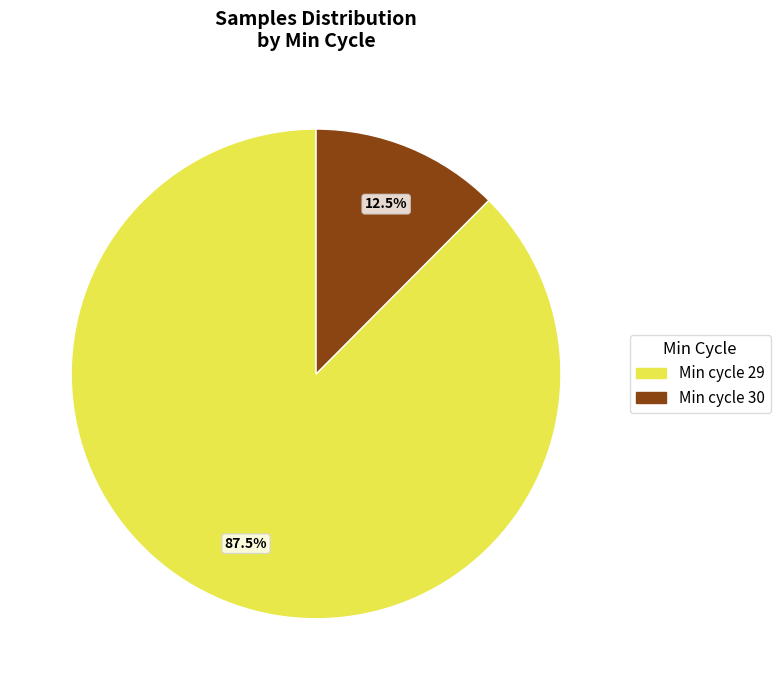

Which category has the smallest portion of the pie?

Min cycle 30